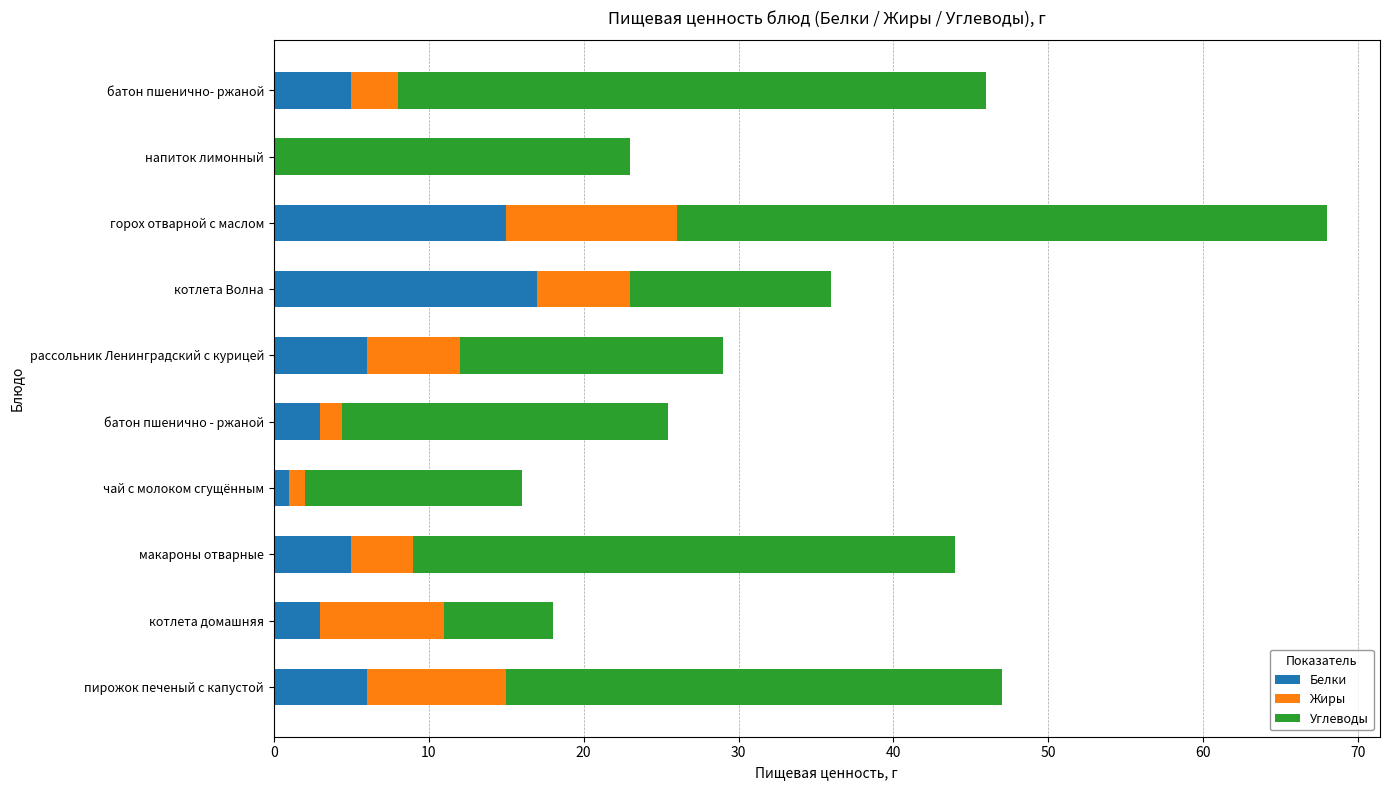

Is it true that Белки equals 3.0 at котлета домашняя?

True